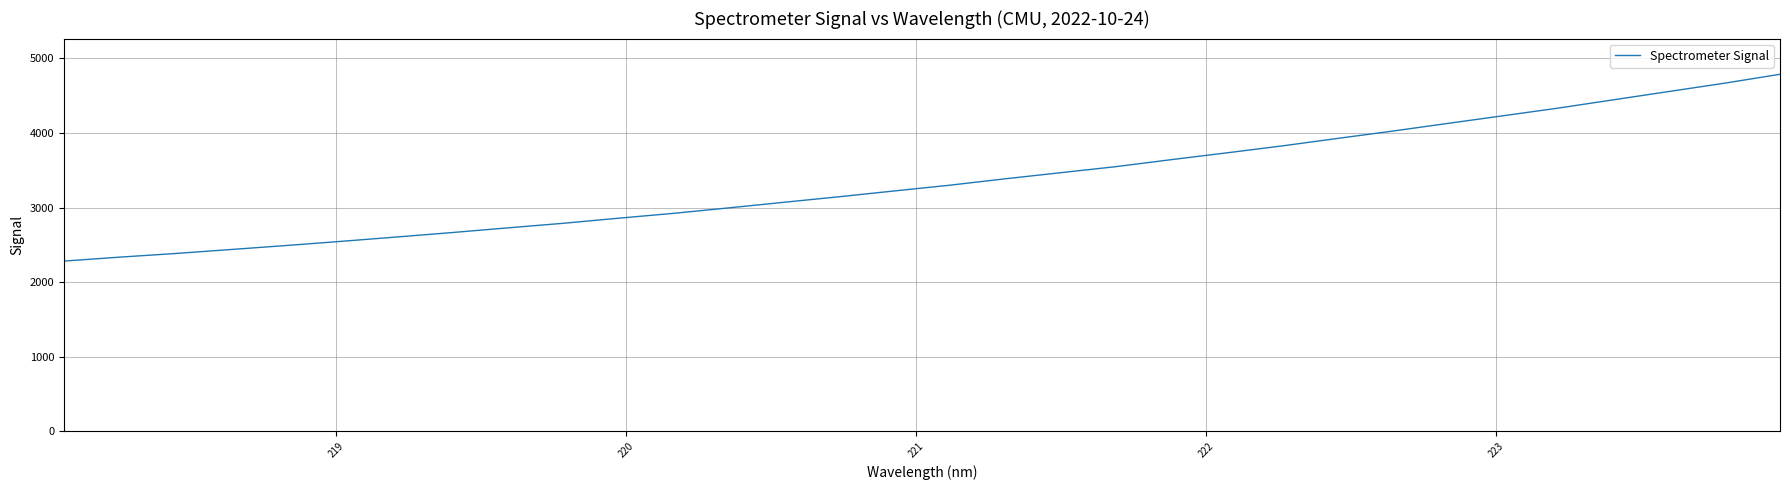

What is the maximum value shown in the chart?

4787.8